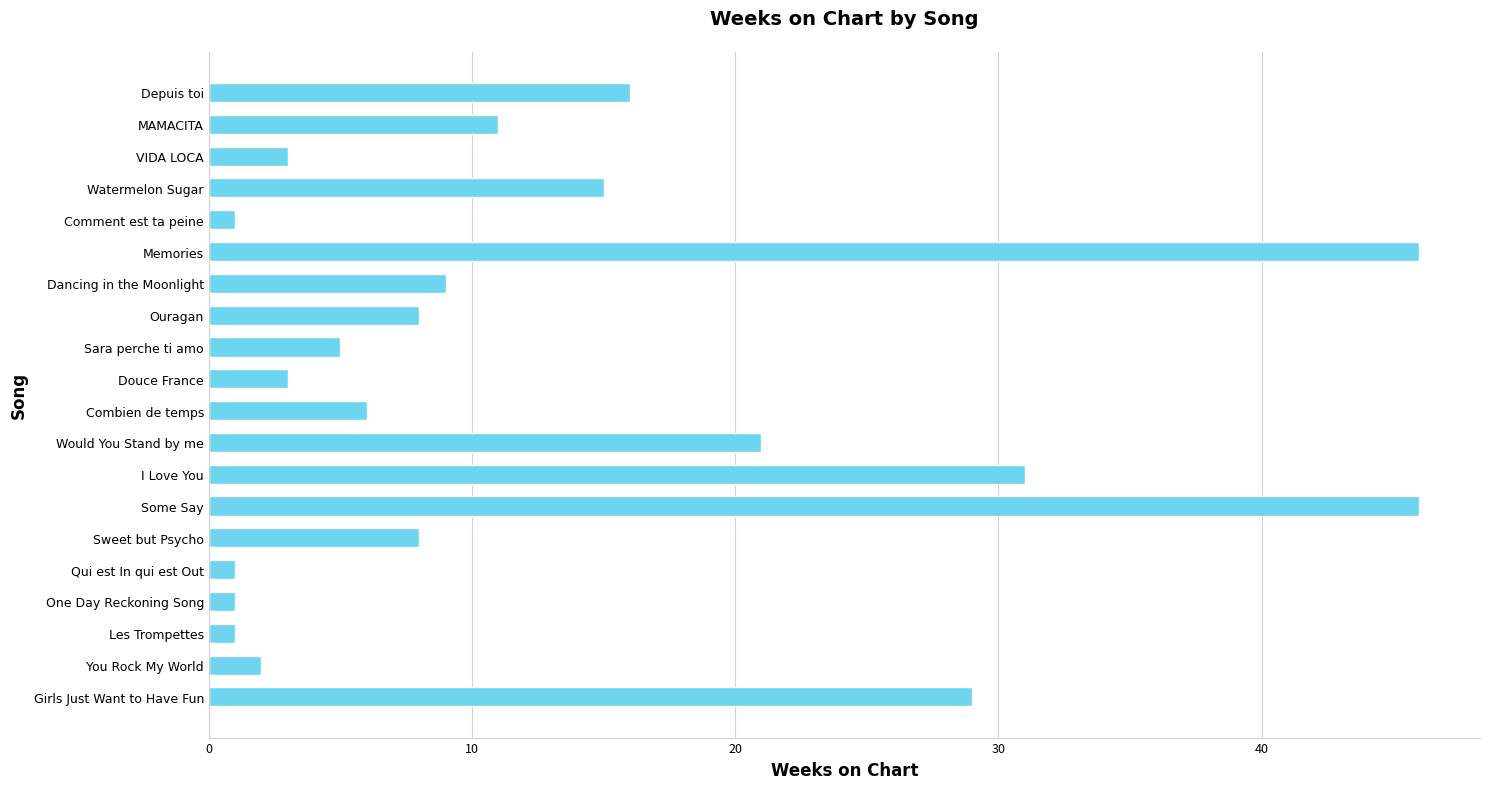

What is the label of the 19th bar from the bottom?

MAMACITA